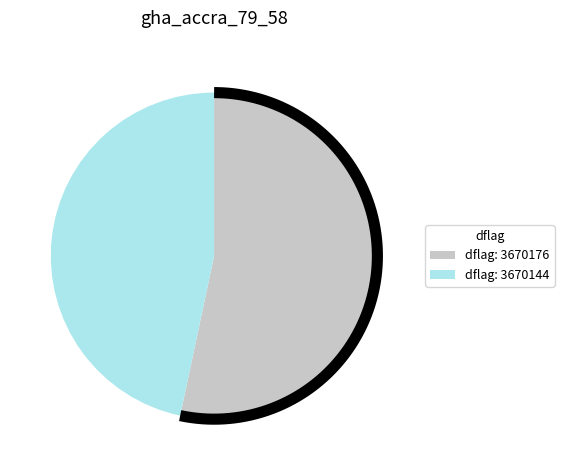

What is the largest slice in the pie chart?

3670176